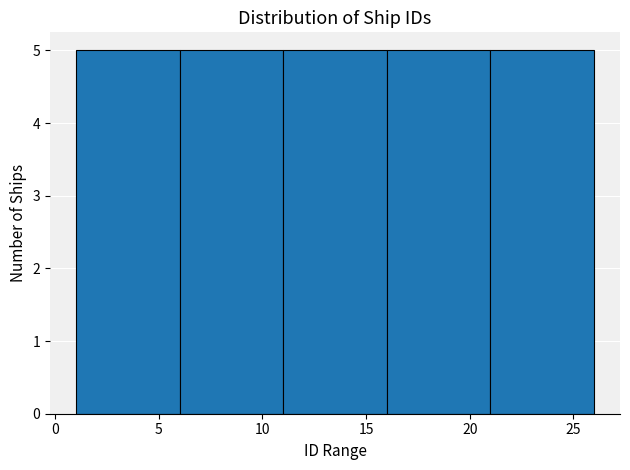

Reading left to right, list every bar in this chart as the range it spans on the x-axis followed by its height. The values are not printed on the chart, so give them approximately, as read against the axis.

1 to 6: 5
6 to 11: 5
11 to 16: 5
16 to 21: 5
21 to 26: 5